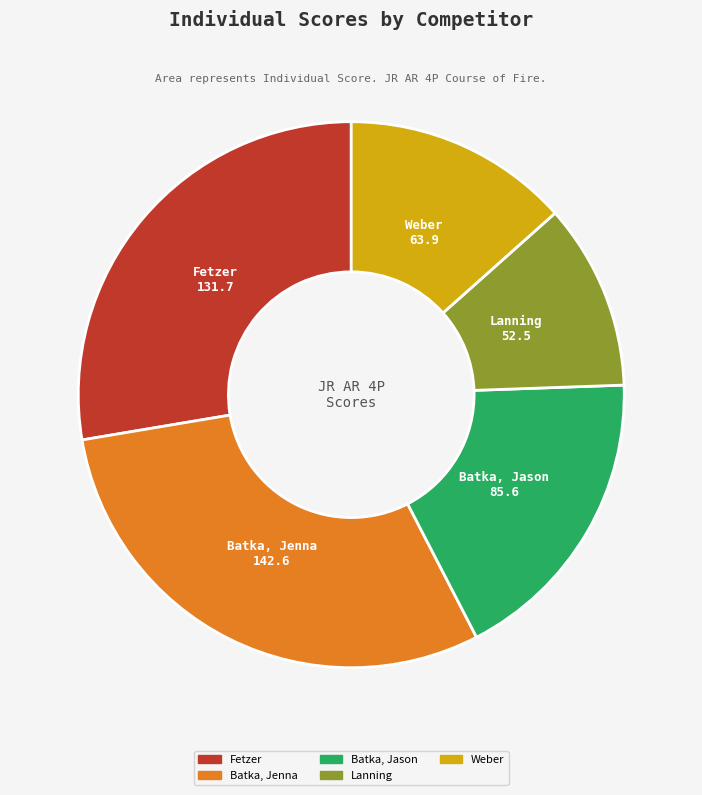

Is it true that Weber is 13% of the pie?

True